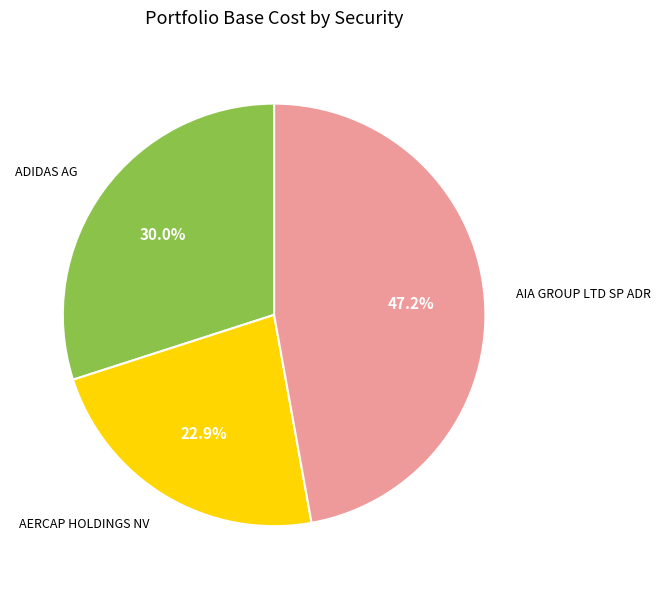

Is there any slice that represents more than half of the pie?

No